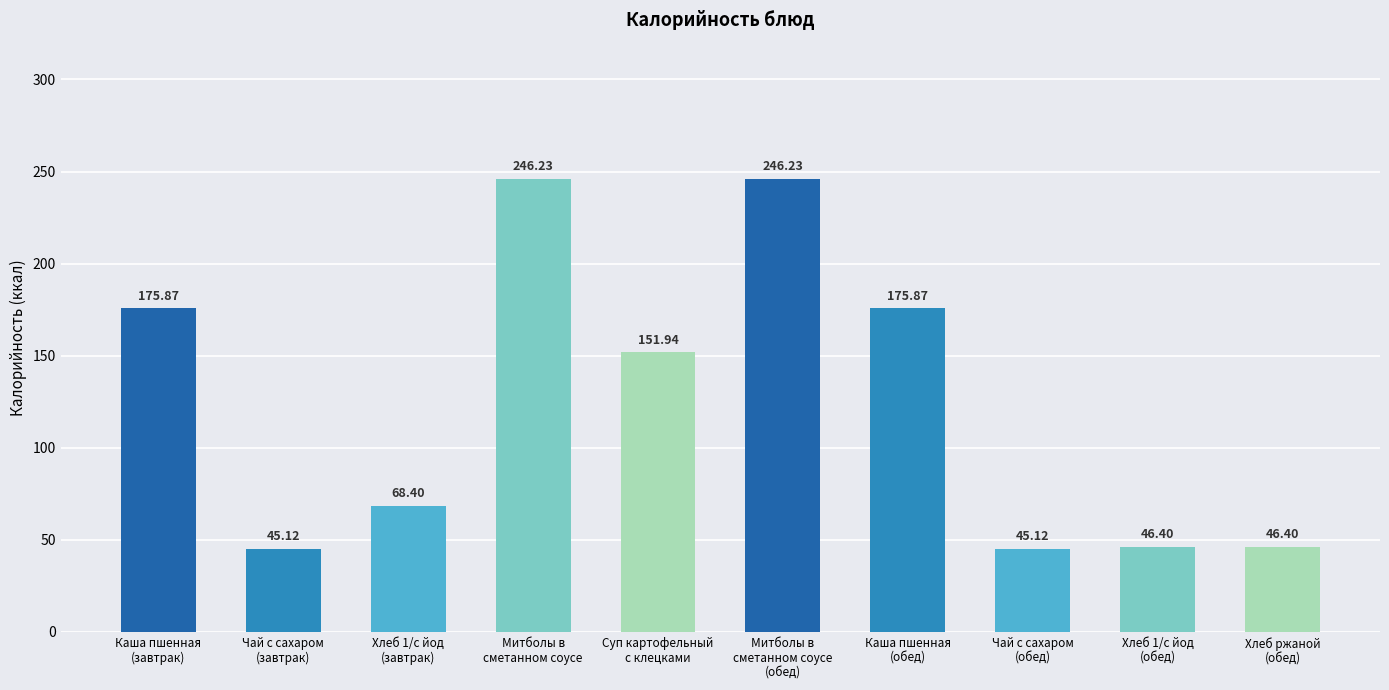

What is the difference between the second highest and second lowest values?

201.1